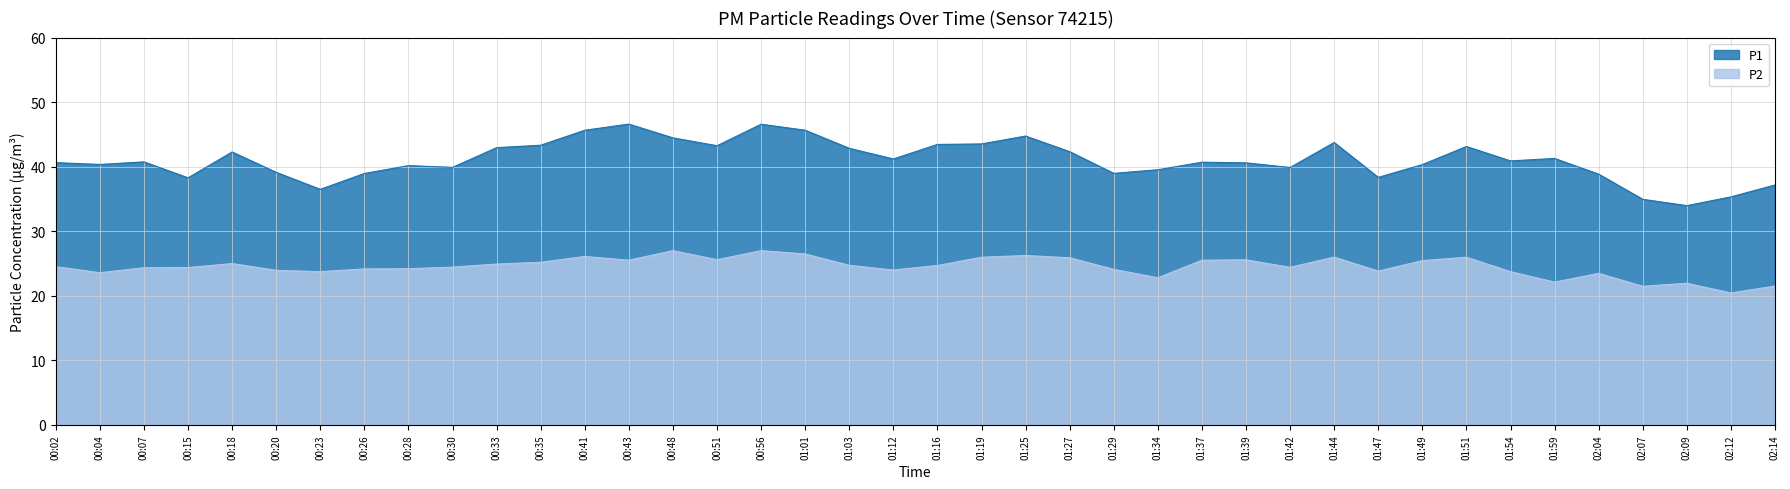

Is the value of P1 at 00:51 greater than the value of P2 at 02:09?

Yes